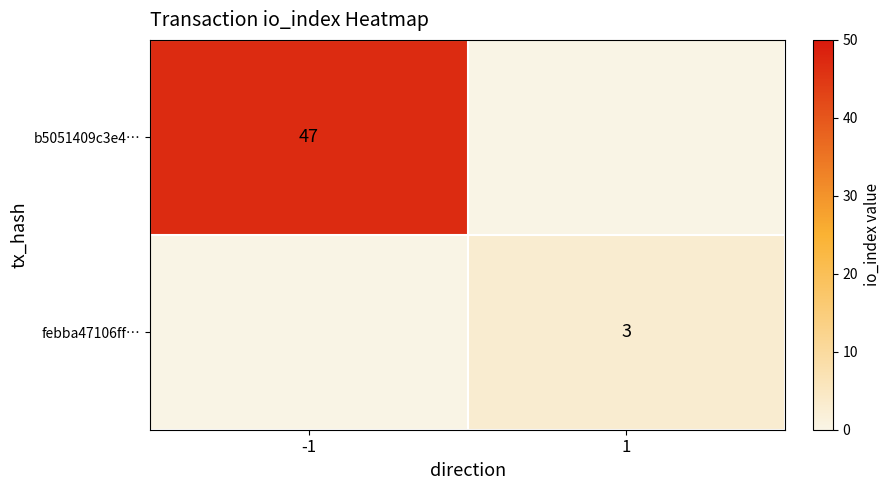

What is the difference between the febba47106ff… values at -1 and 1?

3